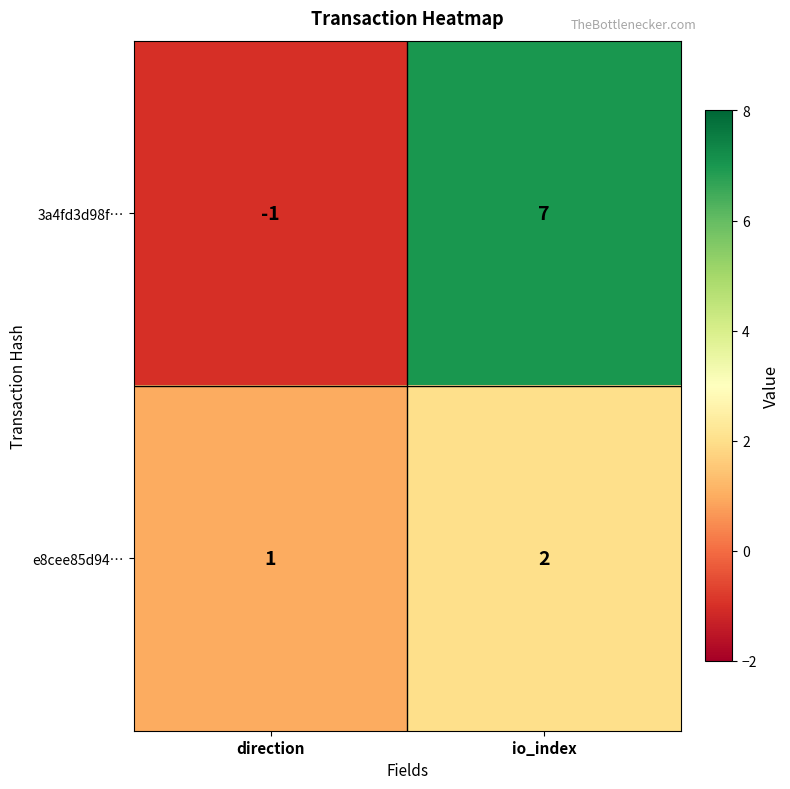

How many values in 3a4fd3d98f… are above zero?

1